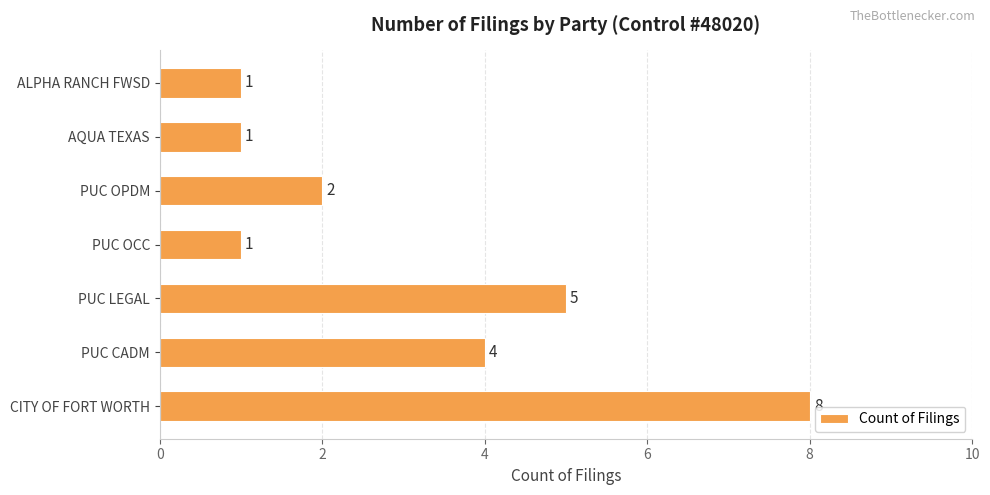

Reading top to bottom, transcribe all the data shown in this chart.

ALPHA RANCH FWSD=1	AQUA TEXAS=1	PUC OPDM=2	PUC OCC=1	PUC LEGAL=5	PUC CADM=4	CITY OF FORT WORTH=8